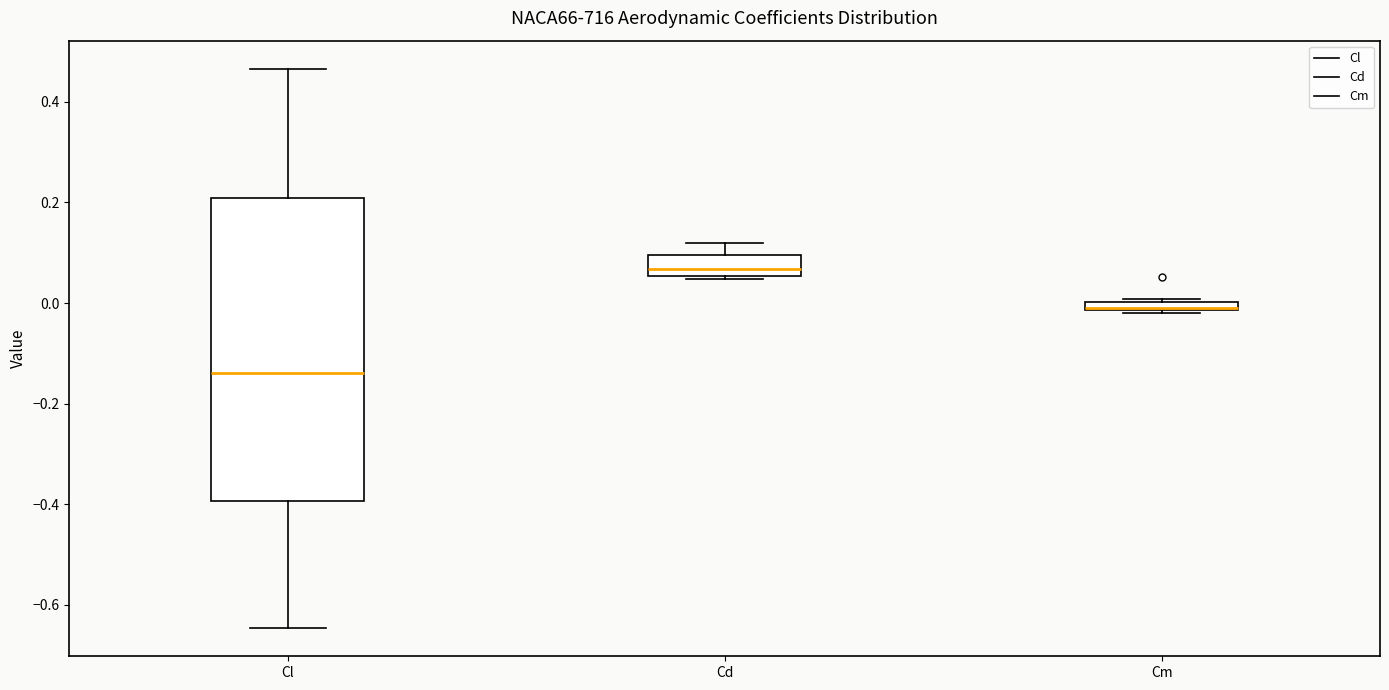

Where does the upper whisker of the box for Cd end on the y-axis? The values are not printed on the chart, so give them approximately, as read against the axis.

0.12